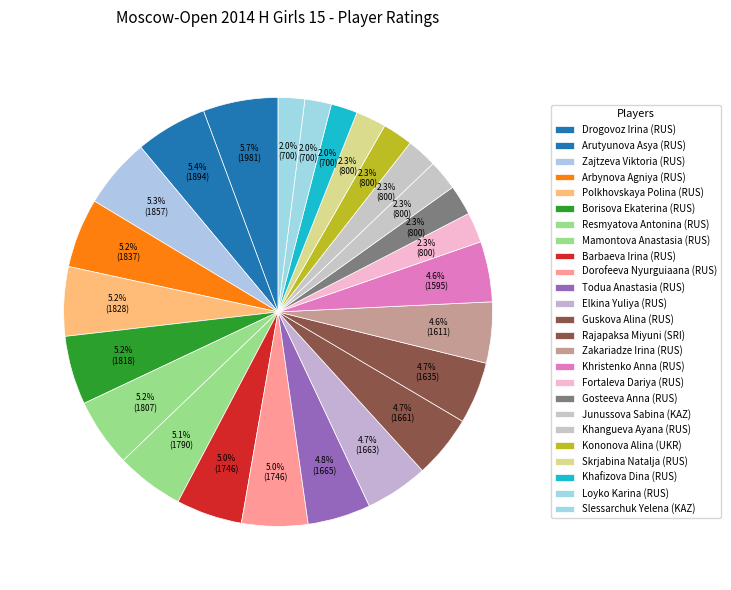

Between Fortaleva Dariya (RUS) and Khangueva Ayana (RUS), which is larger?

Fortaleva Dariya (RUS)